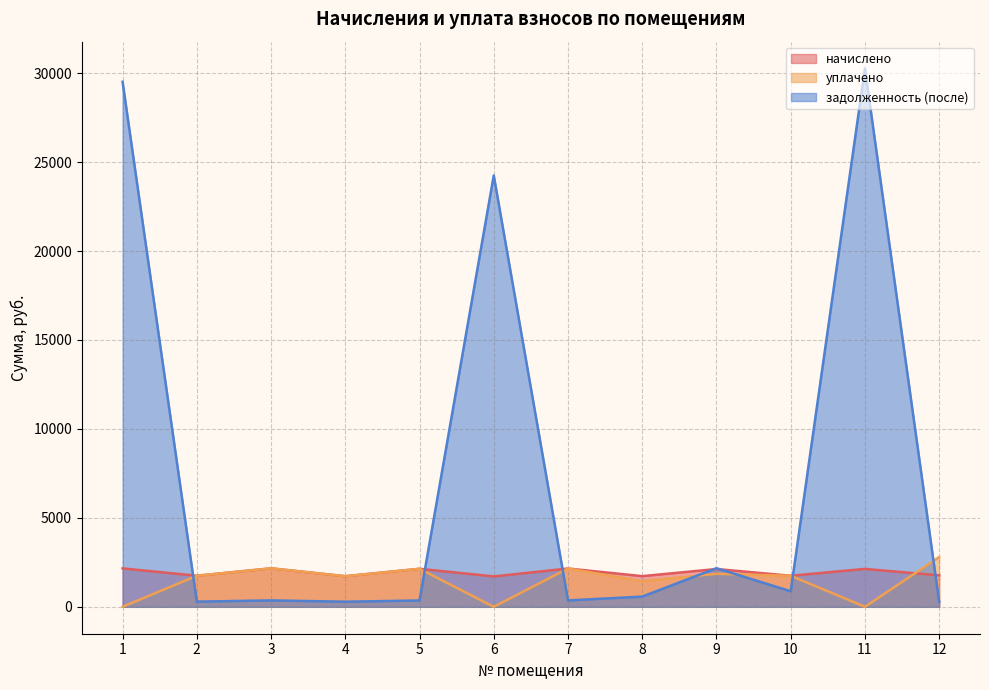

At which category is the sum across all series the highest?

11